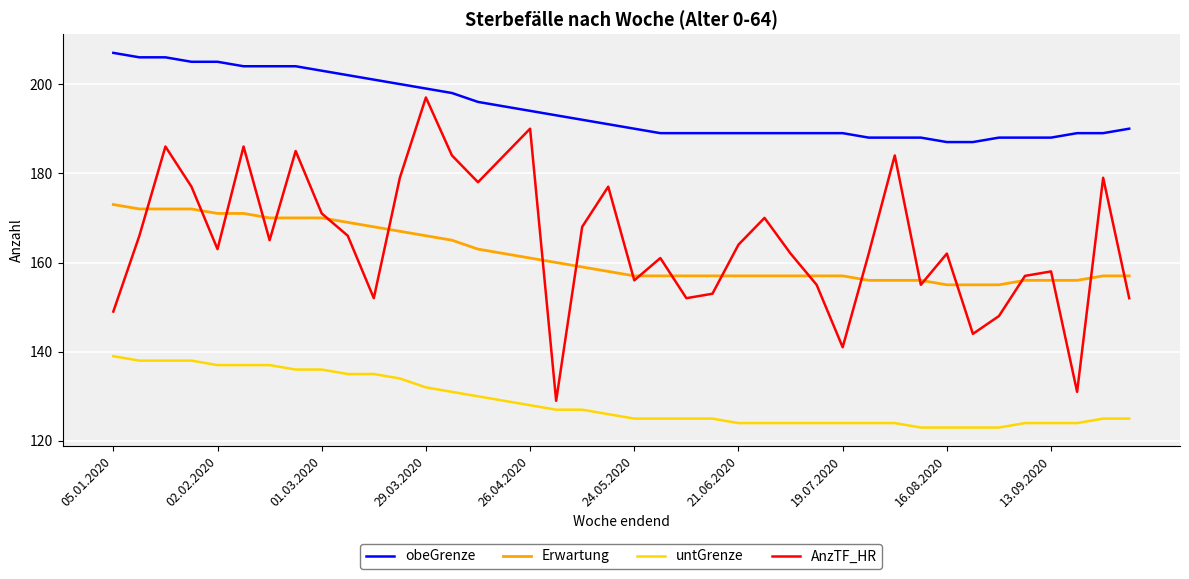

What is the minimum value shown in the chart?

123